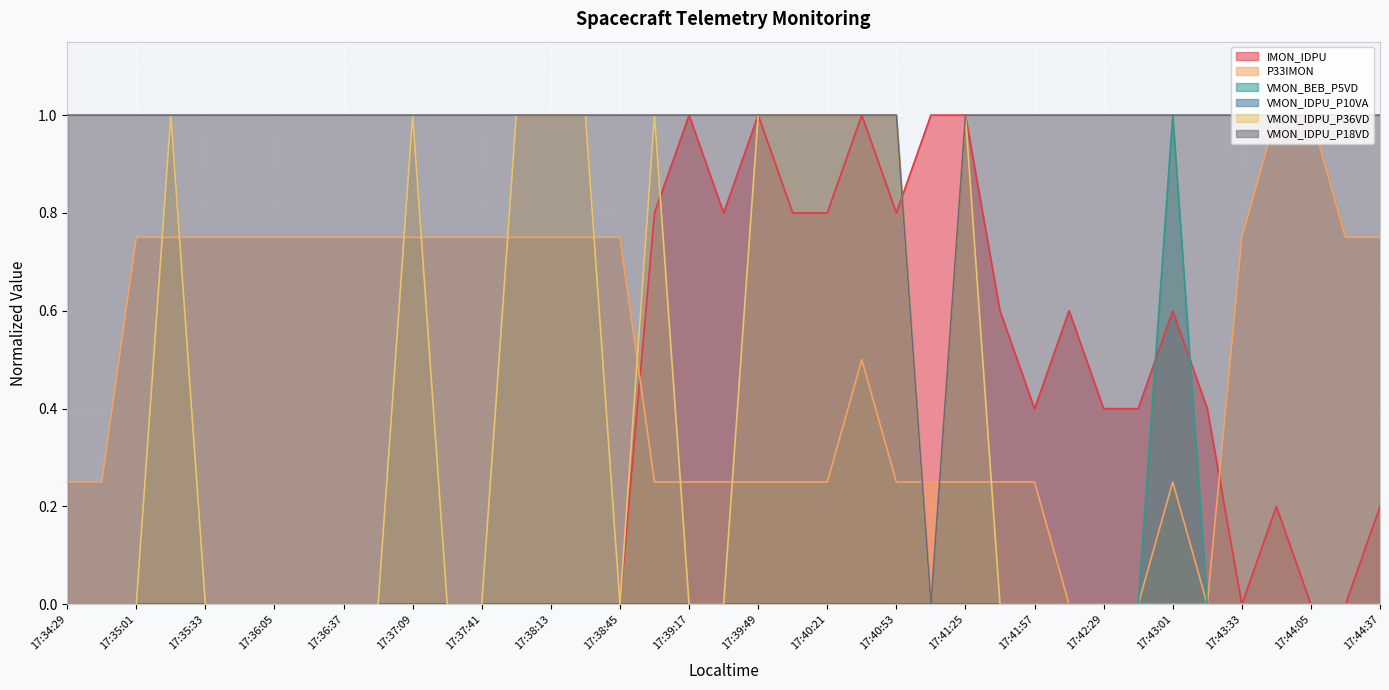

Count the VMON_IDPU_P18VD values in the range 1 to 2.

38